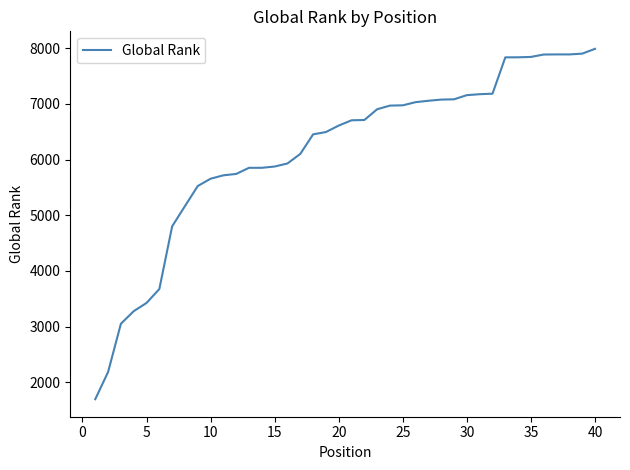

What is the difference between the maximum and minimum values?

6297